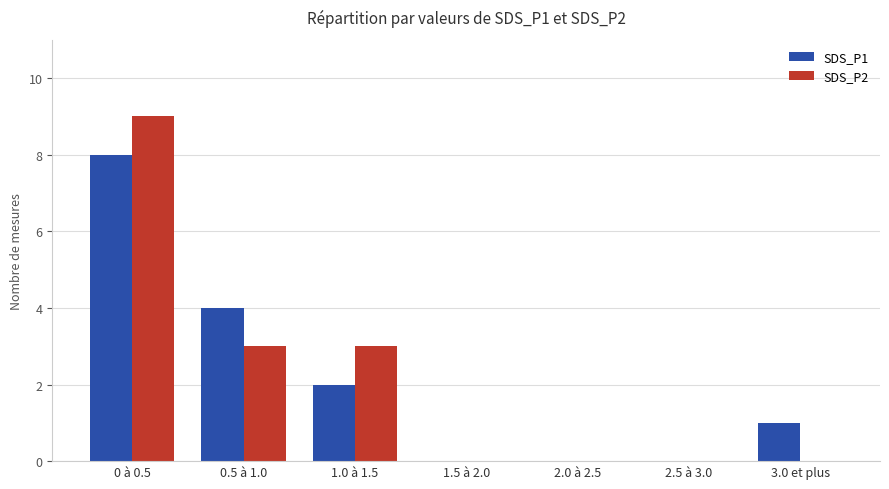

What is the maximum value shown in the chart?

9